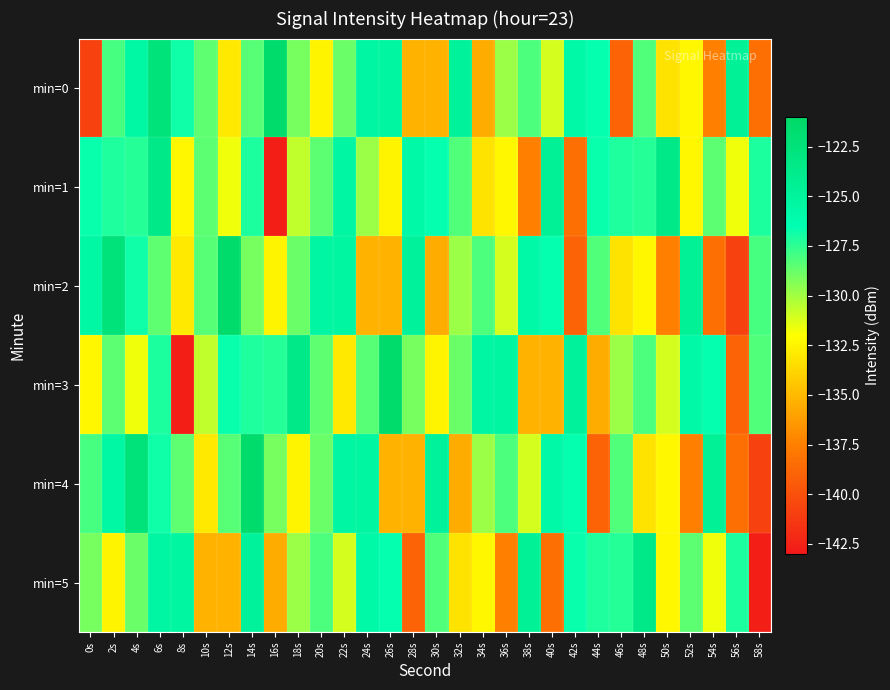

What is the spread (max minus min) of values at 14s?

7.6